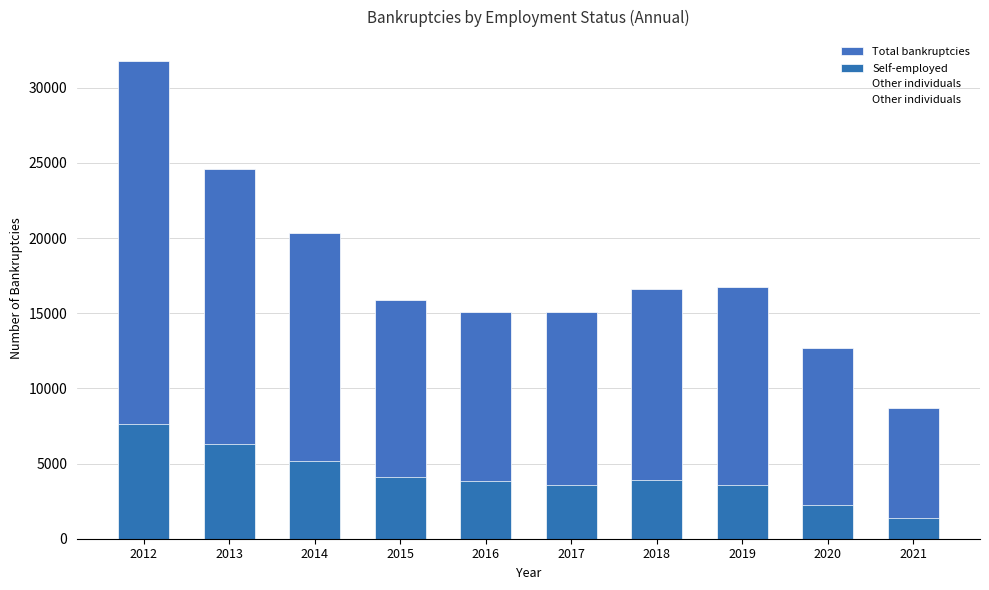

The Other individuals series shows 10424 at 2020. True or false?

True